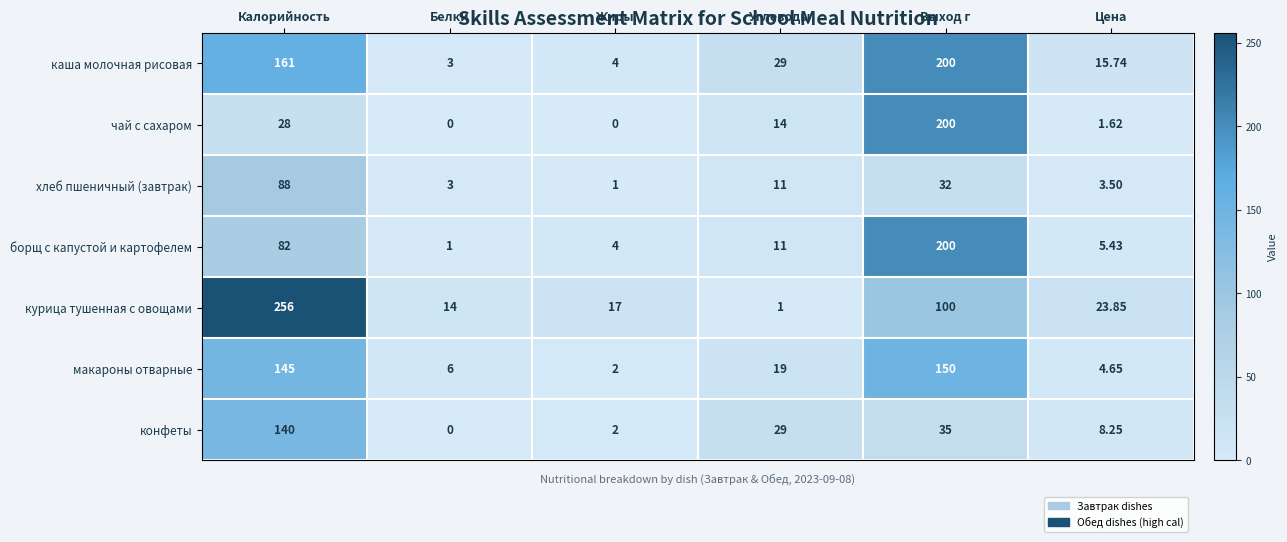

How many data points does each series have?

6